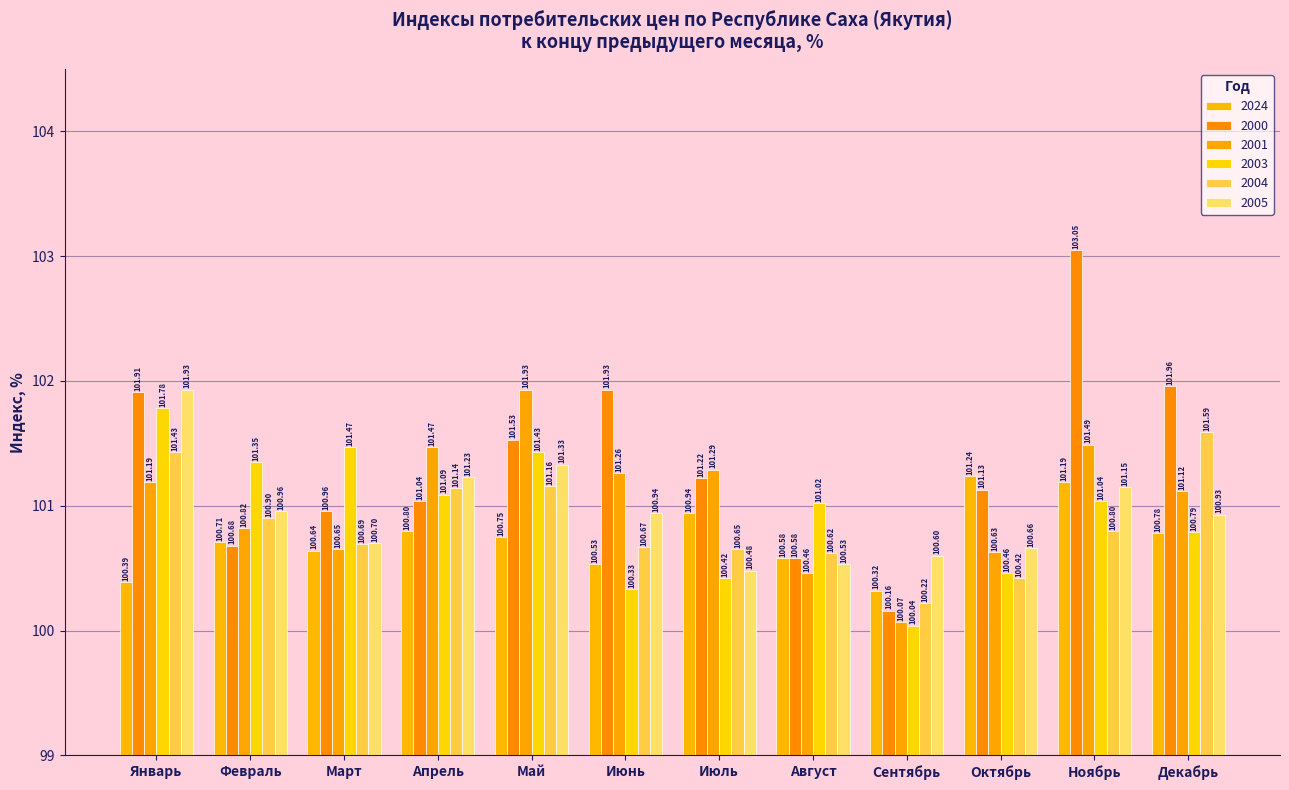

Reading left to right, extract all data points from this chart.

2024: 100.4	100.7	100.6	100.8	100.8	100.5	100.9	100.6	100.3	101.2	101.2	100.8
2000: 101.9	100.7	101.0	101.0	101.5	101.9	101.2	100.6	100.2	101.1	103.0	102.0
2001: 101.2	100.8	100.7	101.5	101.9	101.3	101.3	100.5	100.1	100.6	101.5	101.1
2003: 101.8	101.3	101.5	101.1	101.4	100.3	100.4	101.0	100.0	100.5	101.0	100.8
2004: 101.4	100.9	100.7	101.1	101.2	100.7	100.7	100.6	100.2	100.4	100.8	101.6
2005: 101.9	101.0	100.7	101.2	101.3	100.9	100.5	100.5	100.6	100.7	101.2	100.9